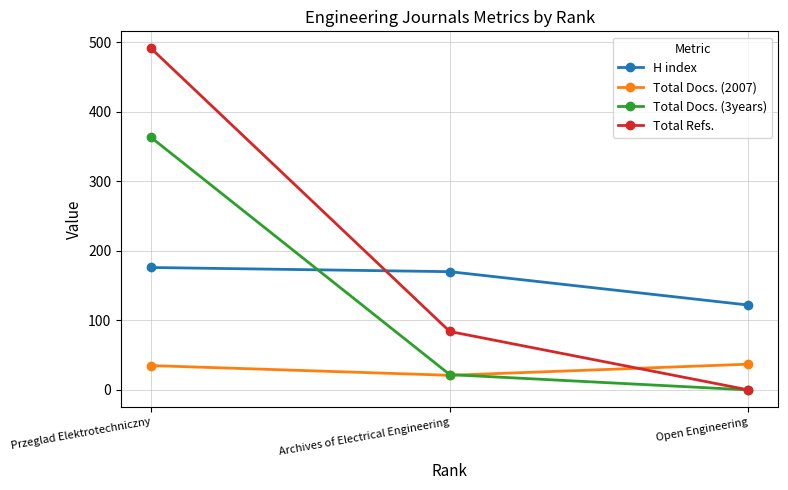

What is the label of the 1st point from the right?

Open Engineering